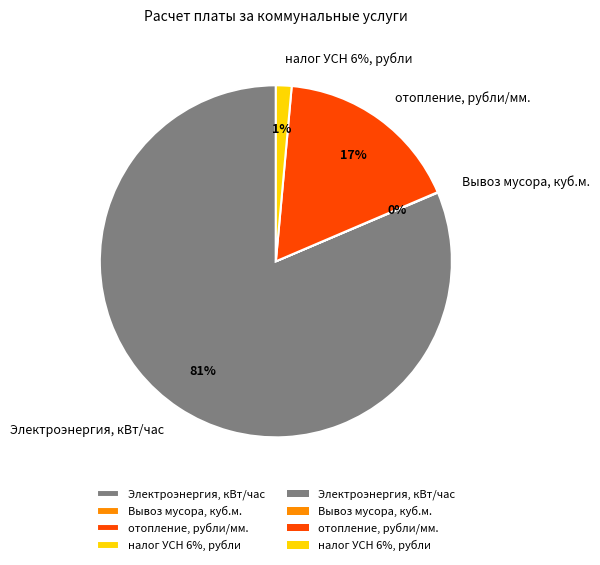

To the nearest percent, what percentage of the pie is отопление, рубли/мм.?

17%